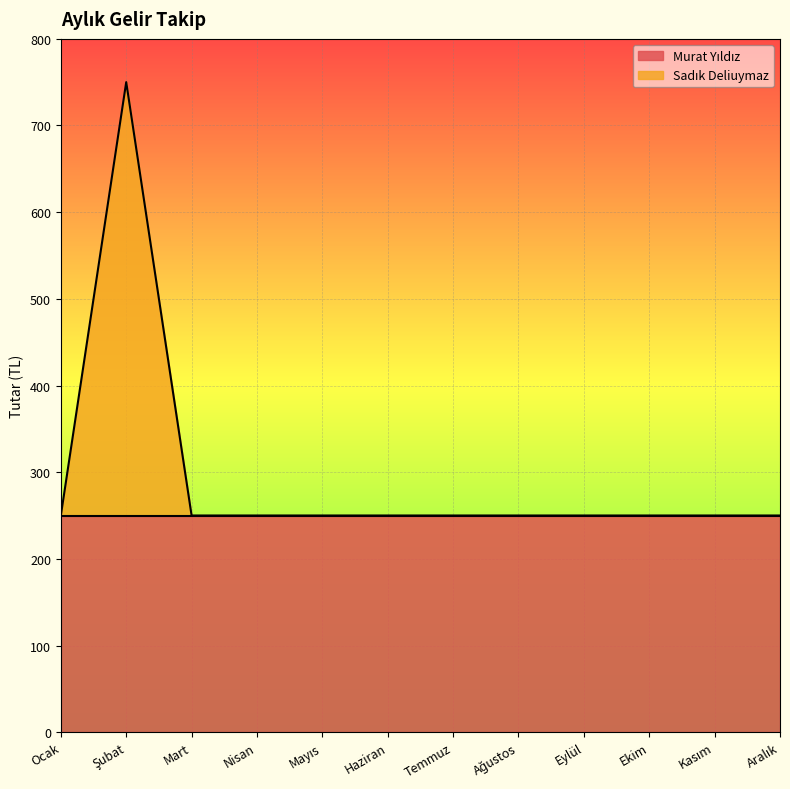

List the labels in order of value, smallest first.

Ocak, Mart, Nisan, Mayıs, Haziran, Temmuz, Ağustos, Eylül, Ekim, Kasım, Aralık, Şubat